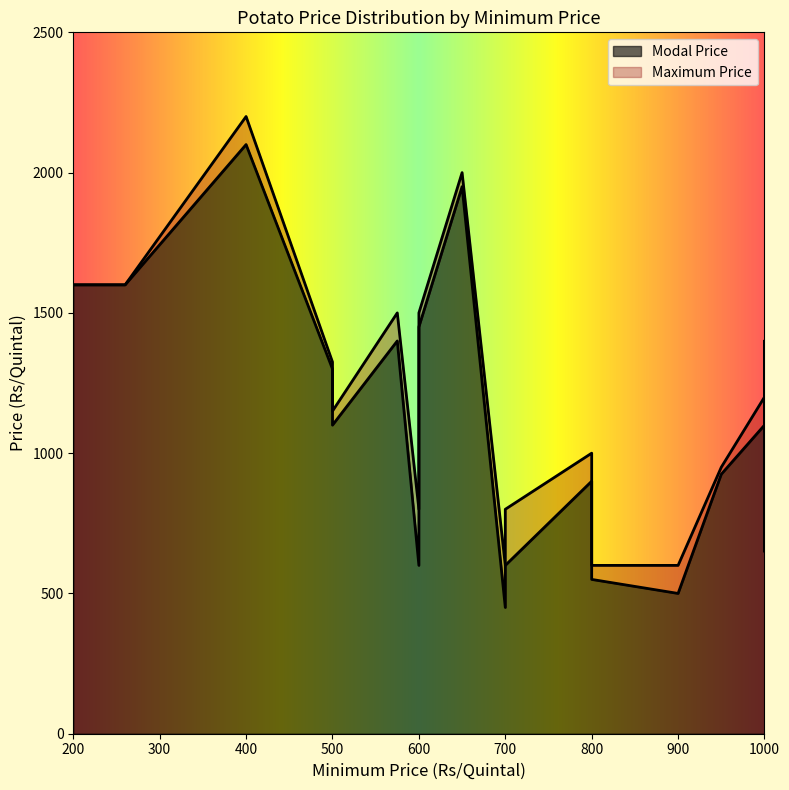

List the series in order of their peak value, highest first.

Maximum Price, Modal Price